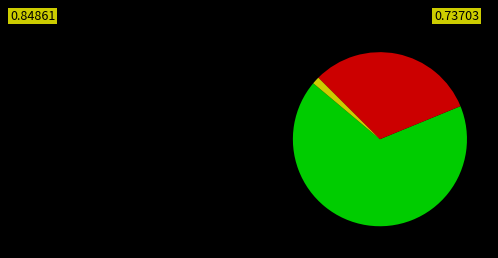

Is there a majority slice in this chart?

Yes